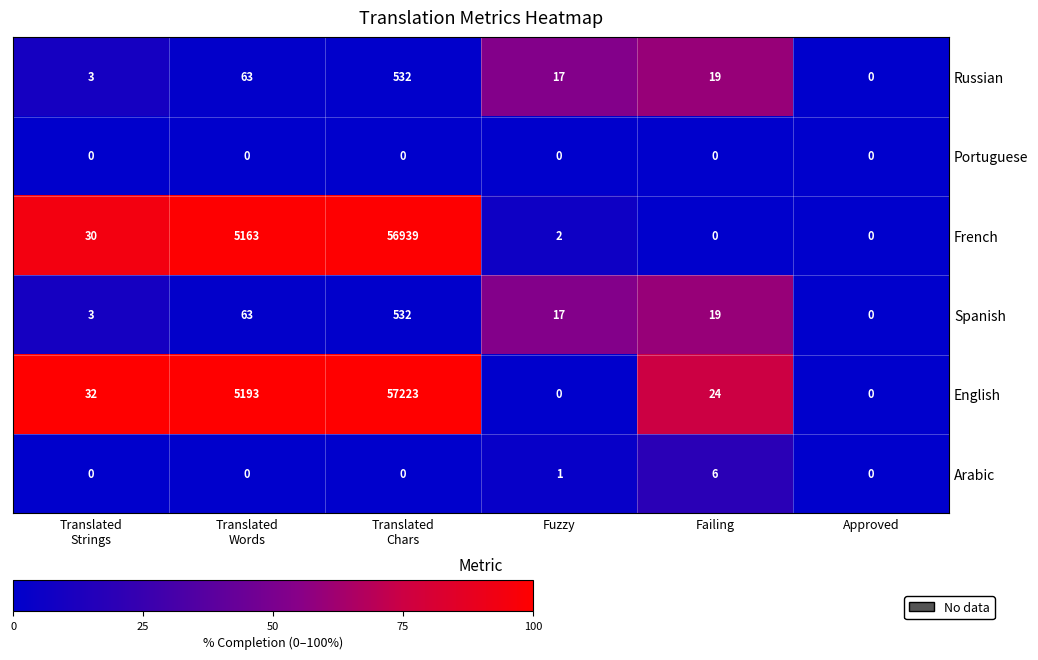

Which series has the widest spread of values?

English